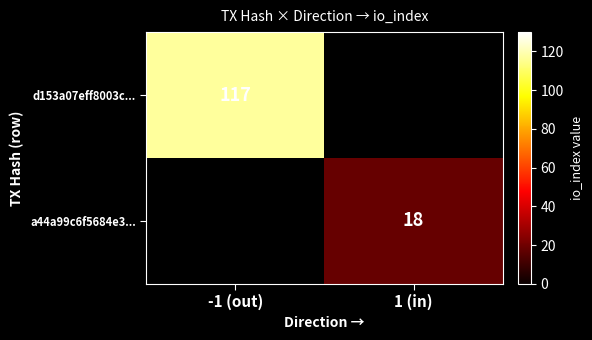

The a44a99c6f5684e3... series shows 18 at 1 (in). True or false?

True